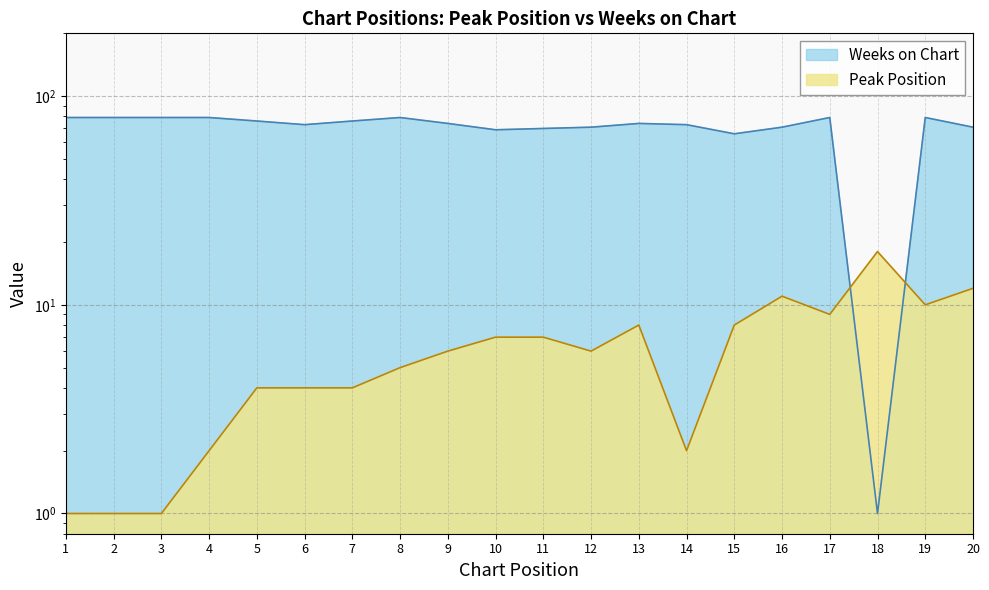

How many intersections are there between Weeks on Chart and Peak Position?

2